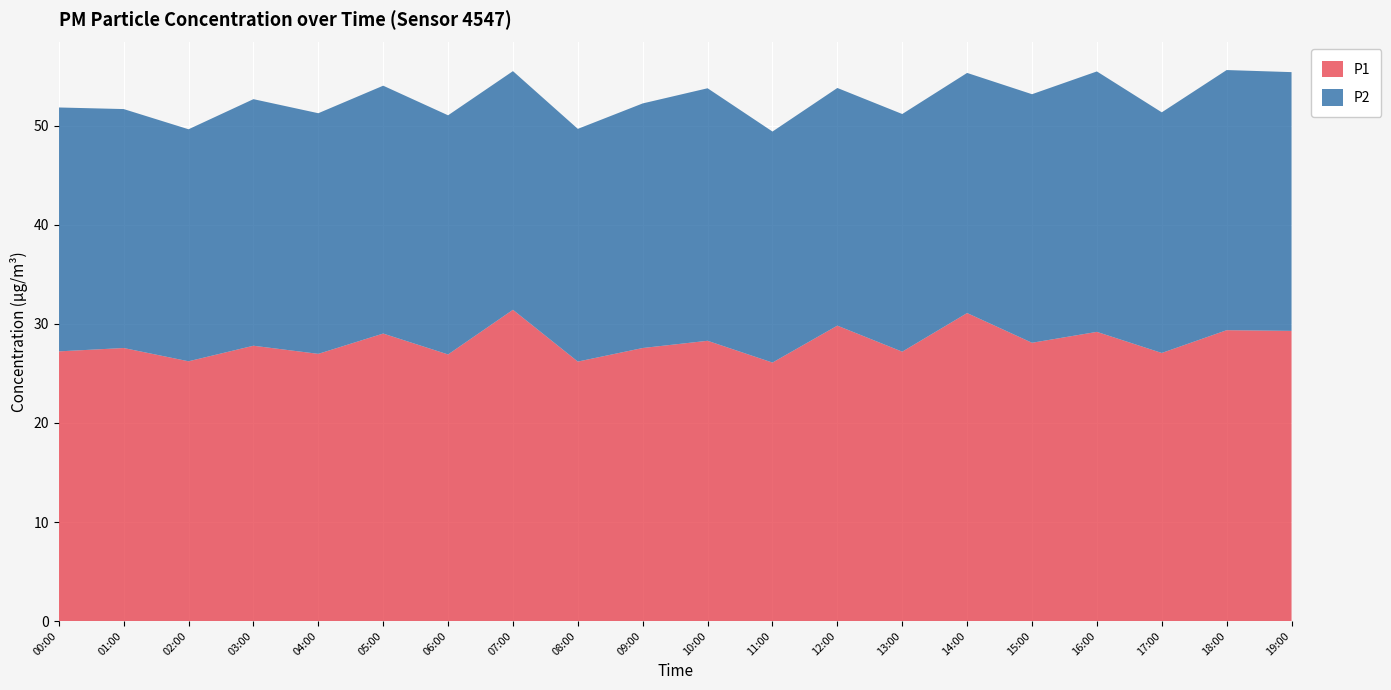

Reading left to right, list all the values displayed in this chart.

P1: 27.2	27.6	26.2	27.8	27.0	29.0	26.9	31.4	26.2	27.6	28.3	26.1	29.8	27.2	31.1	28.1	29.2	27.1	29.4	29.3
P2: 24.6	24.1	23.4	24.9	24.3	25.0	24.1	24.1	23.5	24.7	25.5	23.3	24.0	24.0	24.2	25.1	26.3	24.3	26.3	26.1